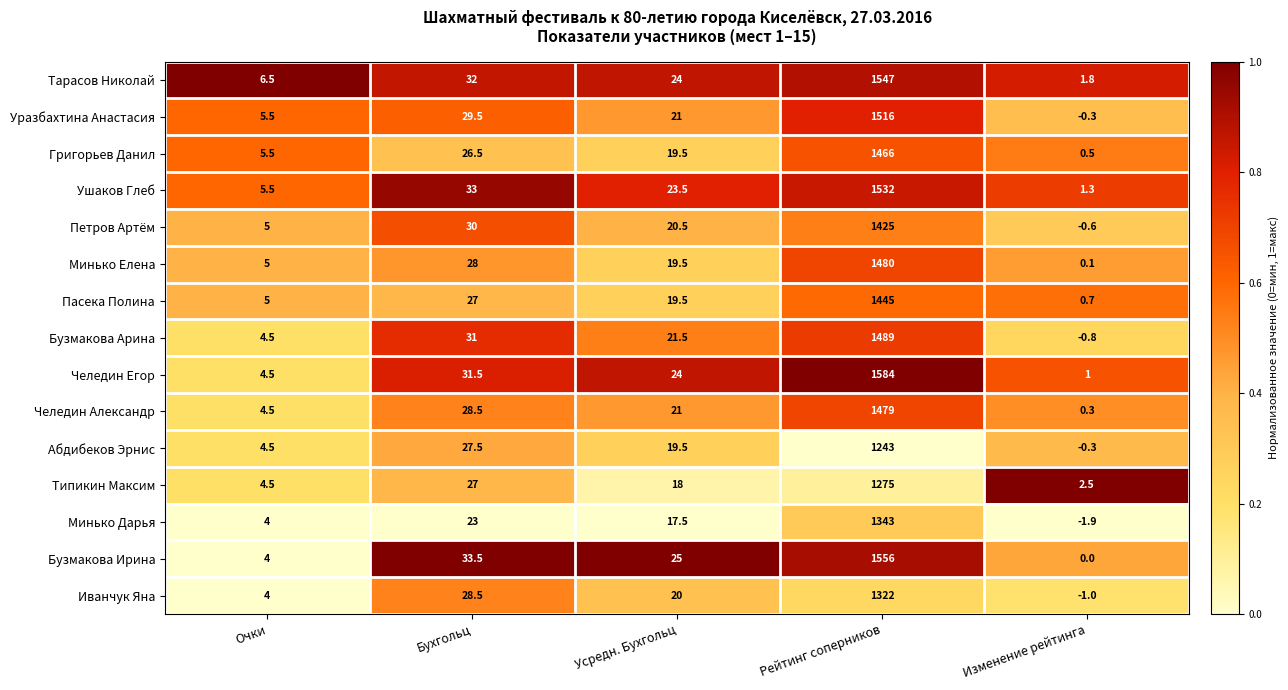

Read the Уразбахтина Анастасия value at Бухгольц.

29.5